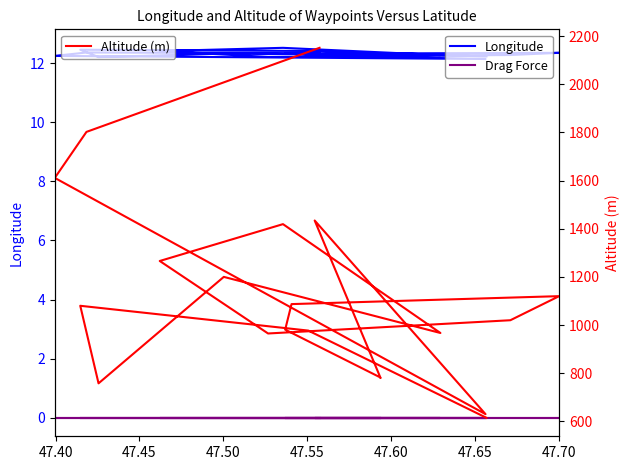

True or false: Longitude and Drag Force intersect in this chart.

False